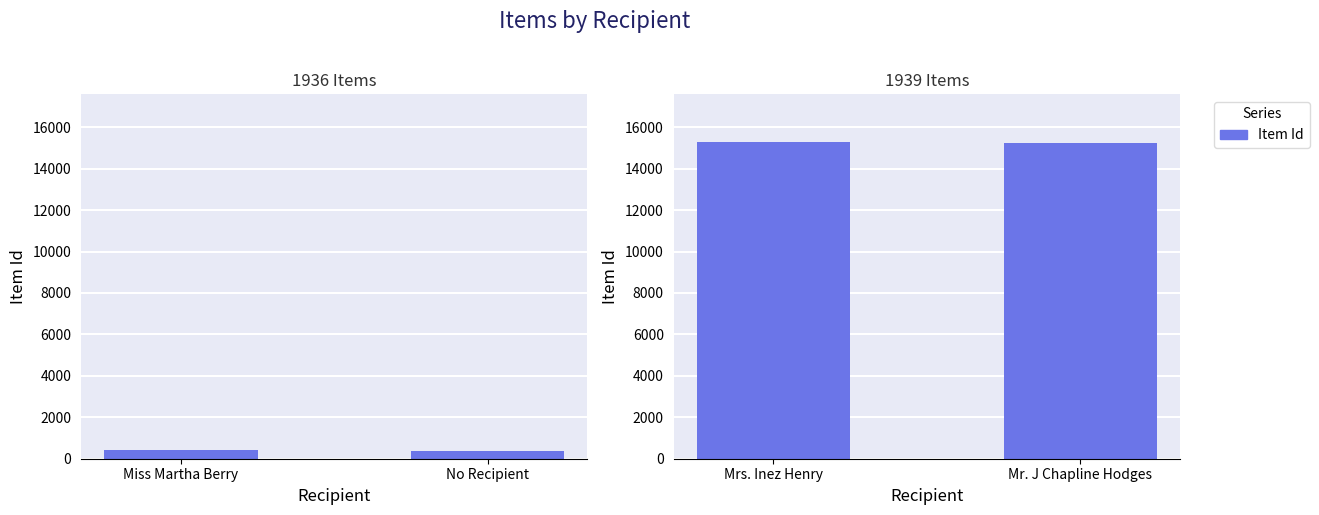

What is the difference between the values at Mrs. Inez Henry and Mr. J Chapline Hodges?

74